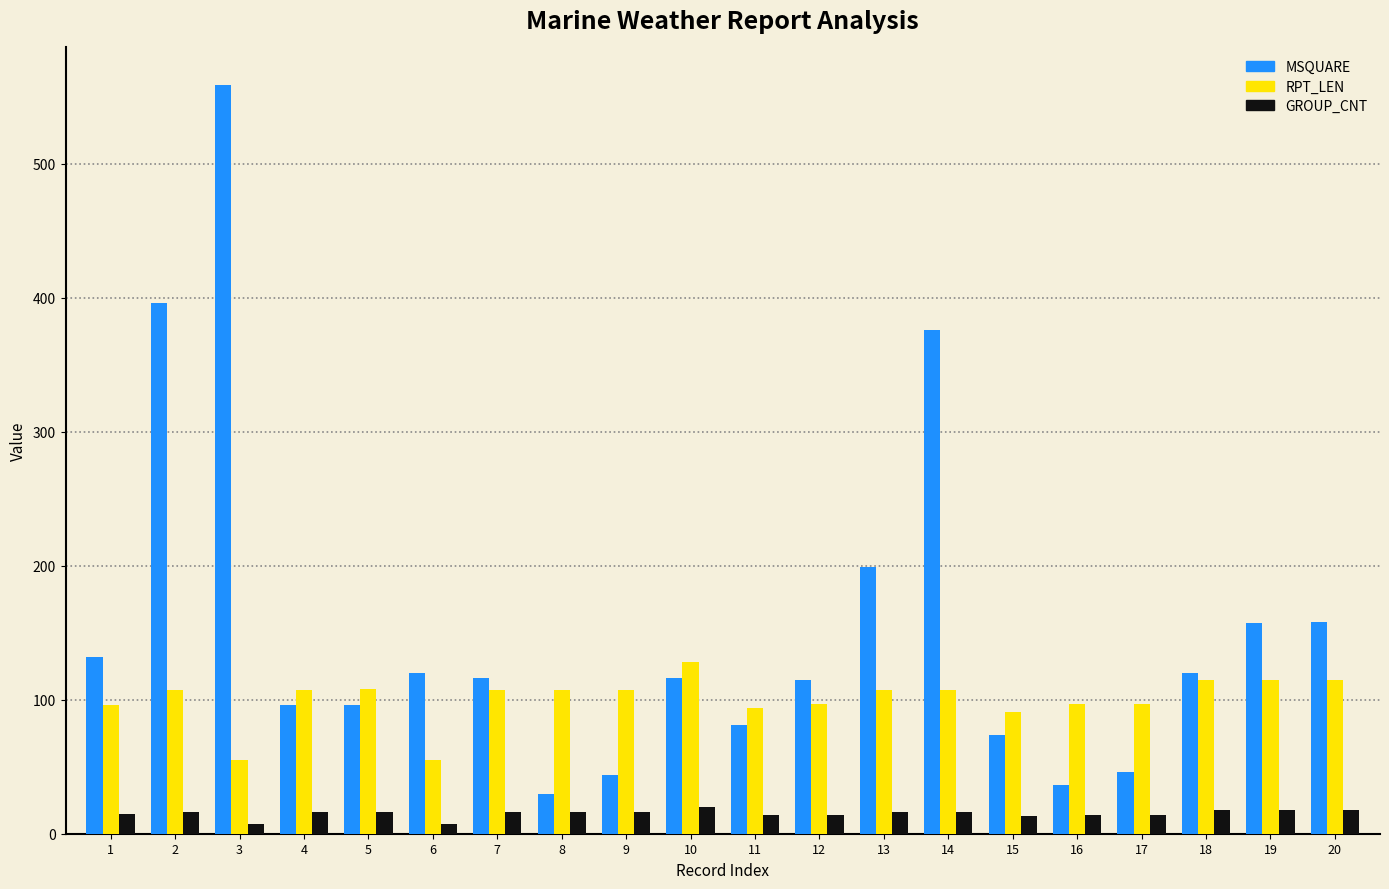

List the series in order of their peak value, highest first.

MSQUARE, RPT_LEN, GROUP_CNT